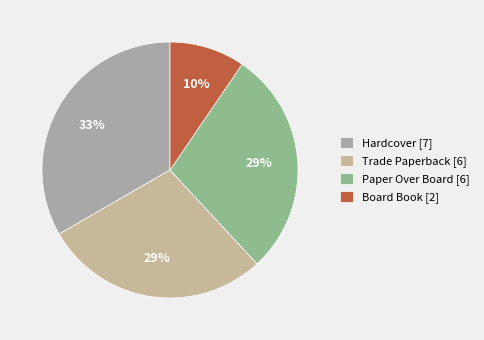

Is it true that Paper Over Board is 19% of the pie?

False